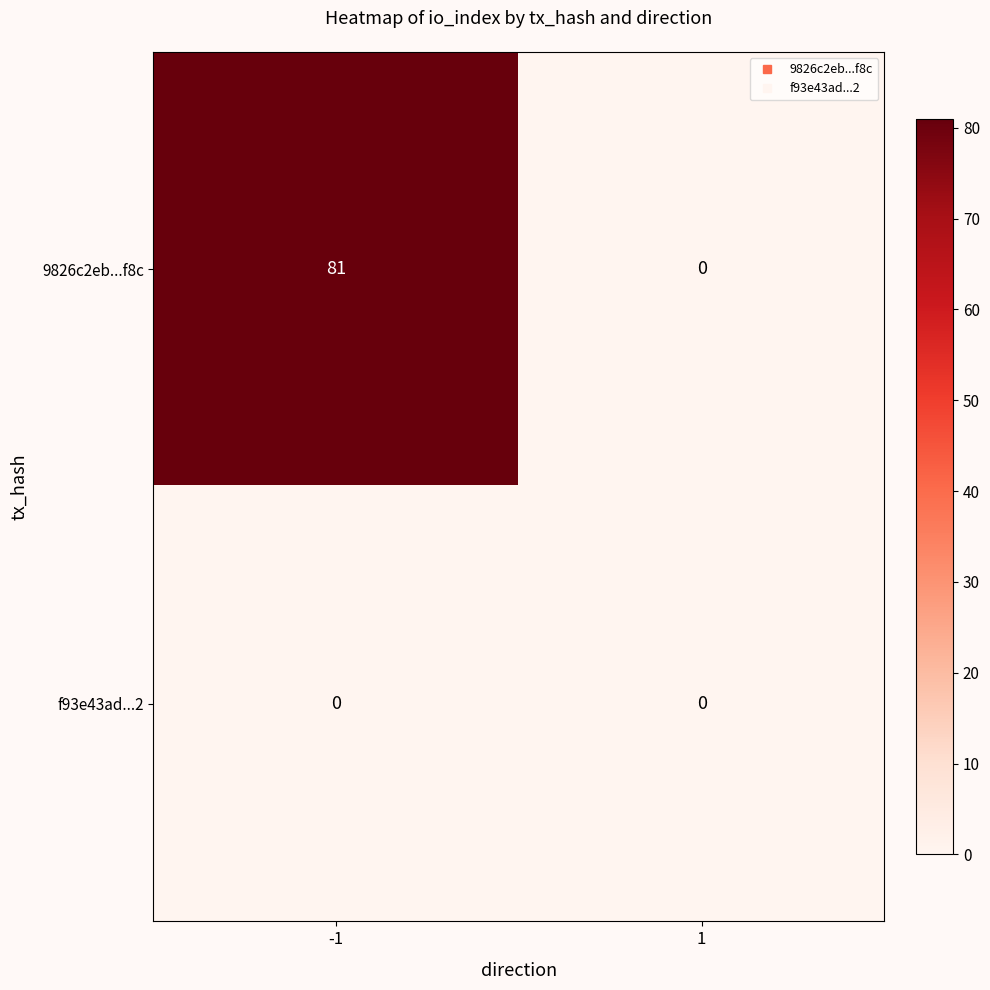

How many categories are shown in the chart?

2